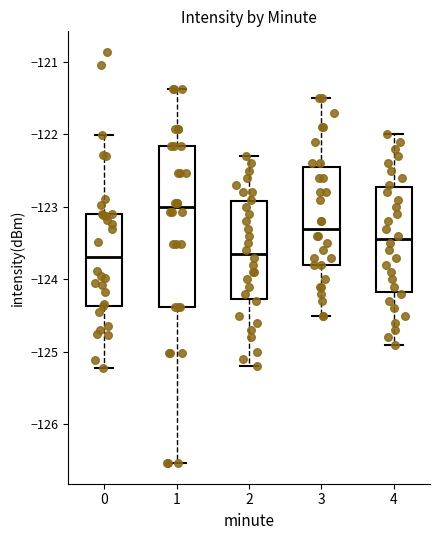

Where does the lower whisker of the box at x = 0 end on the y-axis? The values are not printed on the chart, so give them approximately, as read against the axis.

-125.2